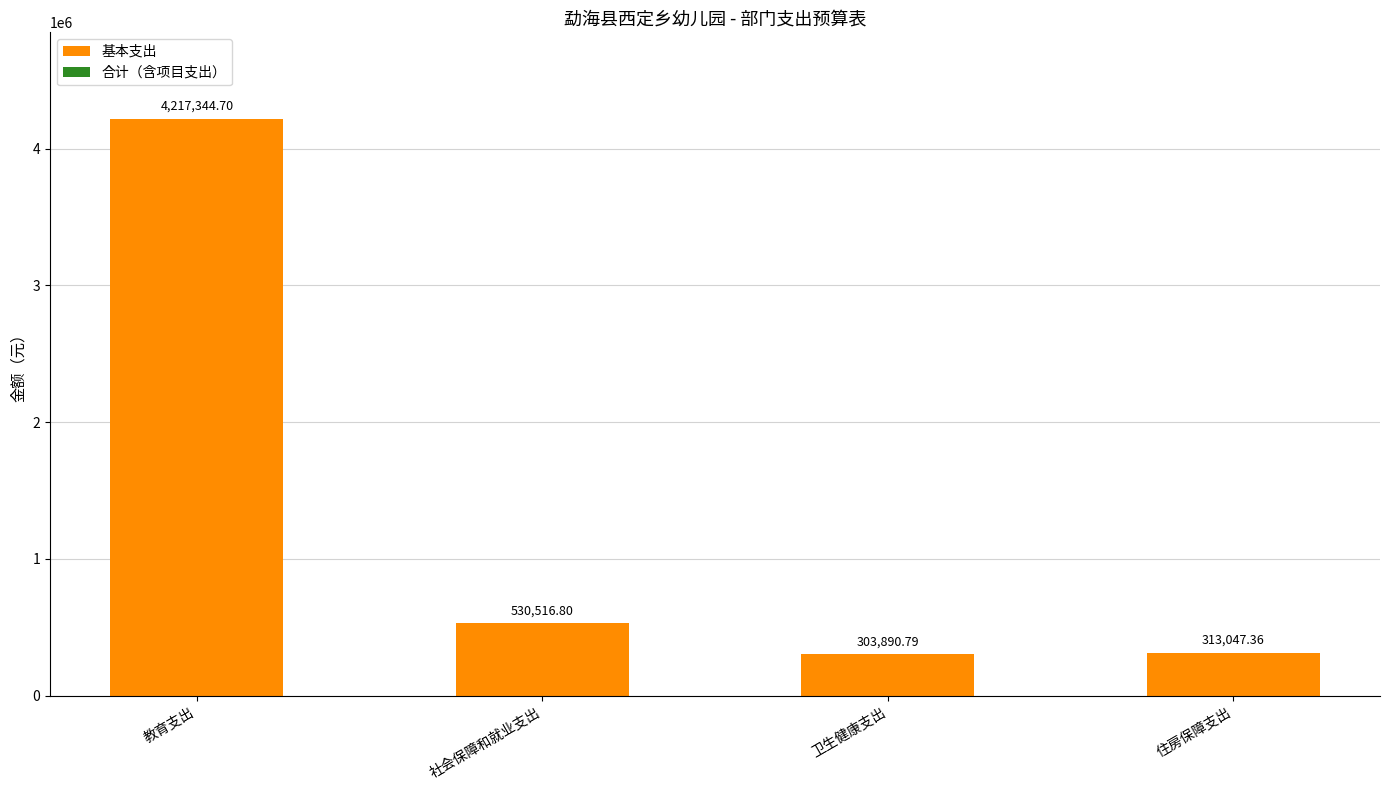

Are the bars grouped side by side (vs. stacked)?

No